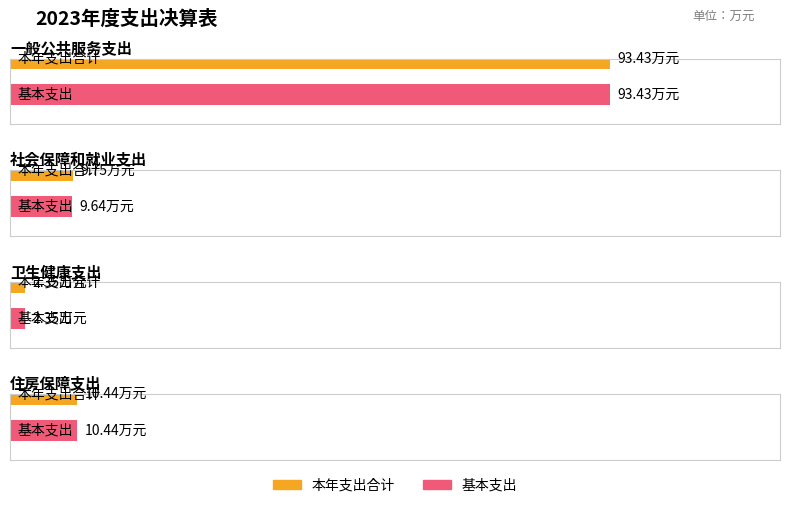

List the labels in order of 基本支出 value, smallest first.

卫生健康支出, 社会保障和就业支出, 住房保障支出, 一般公共服务支出